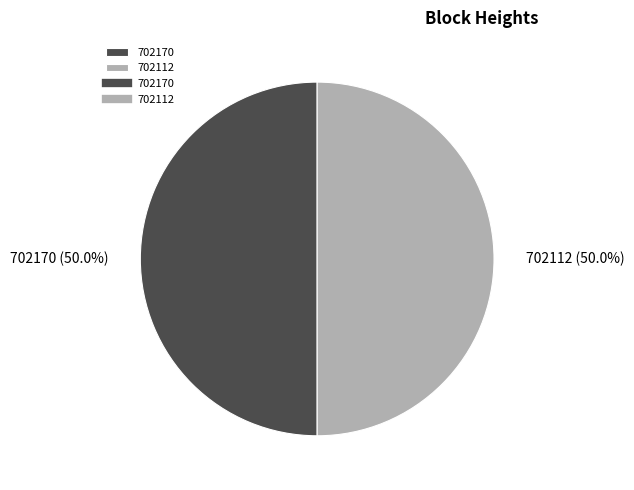

True or false: 702112 accounts for 60% of the total.

False